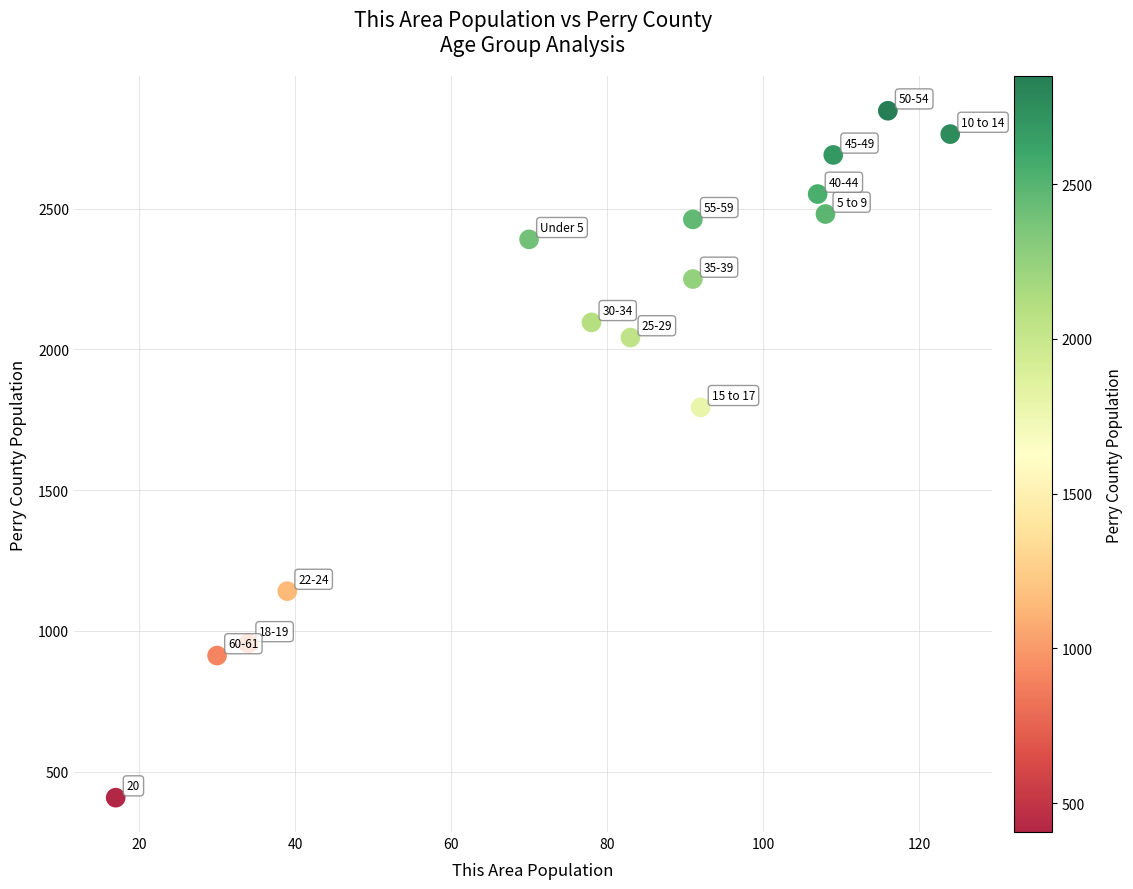

What is the range of X values (max minus min)?

107